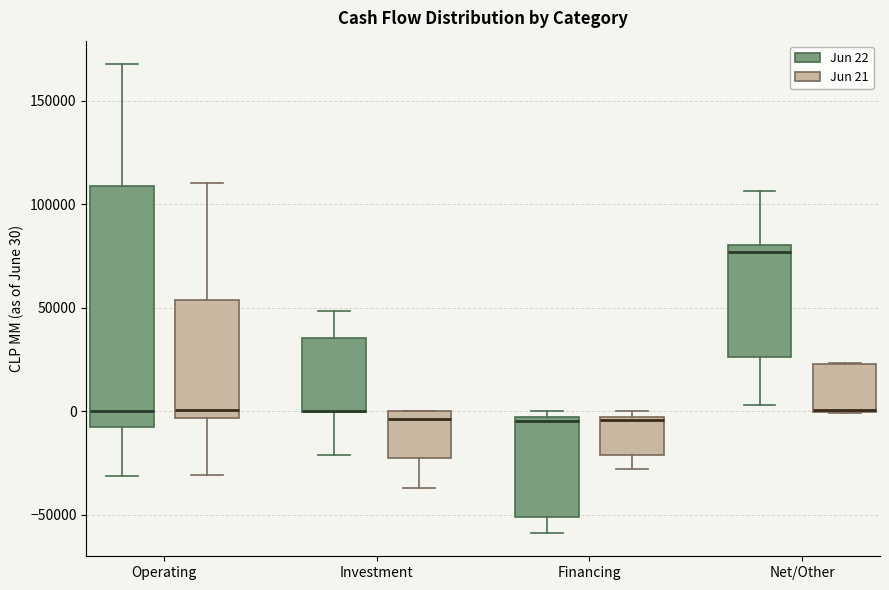

Which box is the tallest, from its lower edge to its upper edge?

Operating (Jun 22)